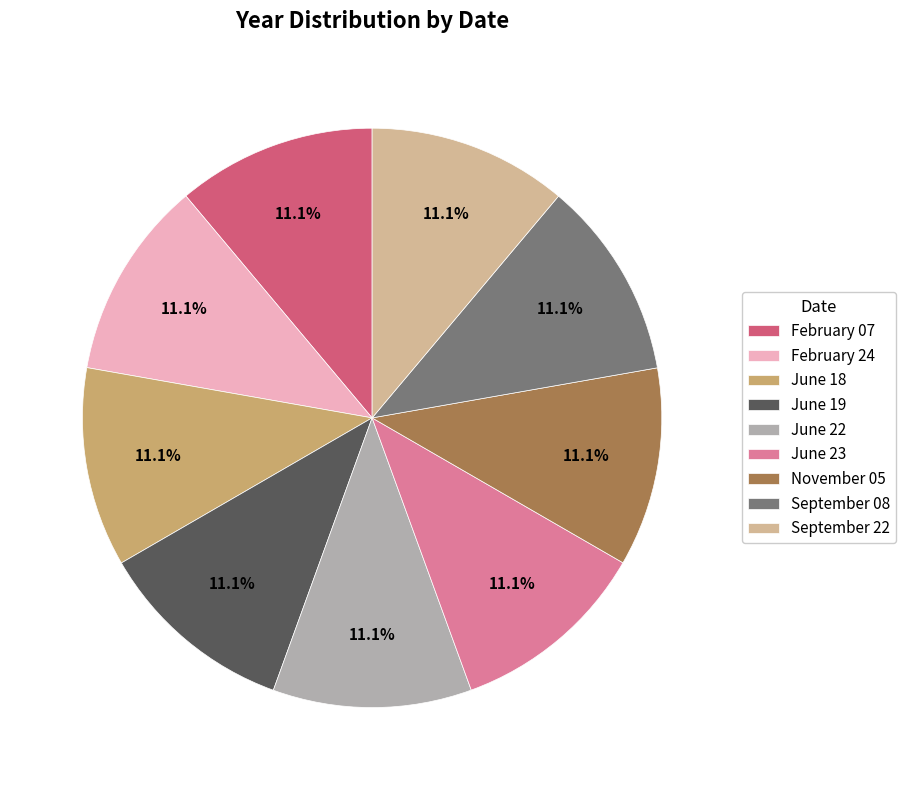

Does June 23 account for over 50% of the chart?

No